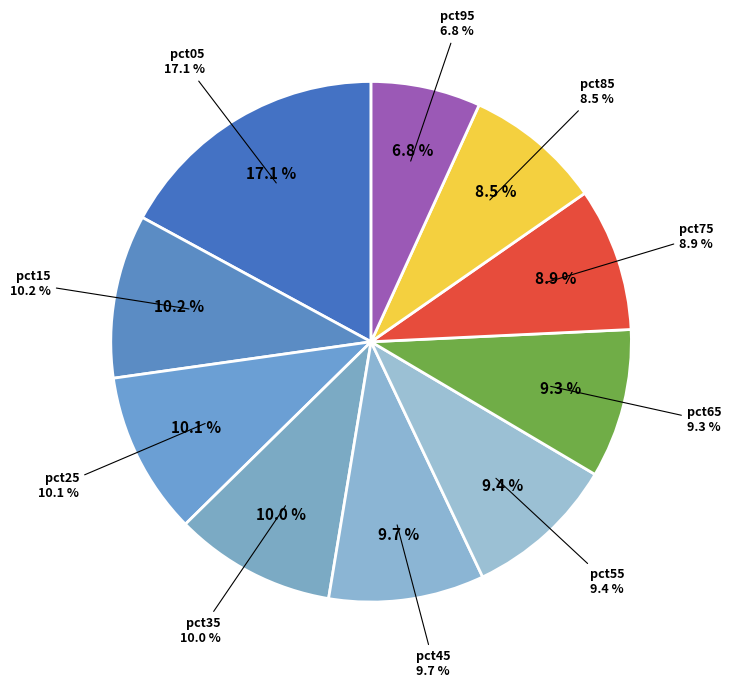

Count the number of slices in the pie.

10